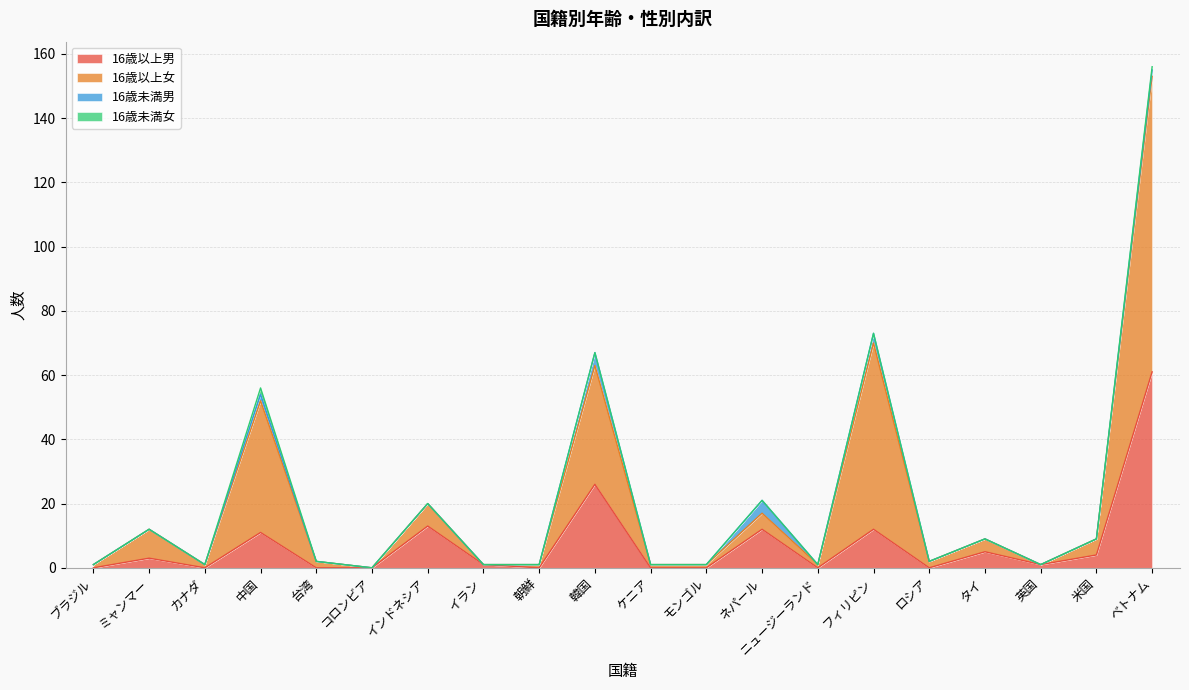

The value of 16歳以上男 at タイ is 3. True or false?

False